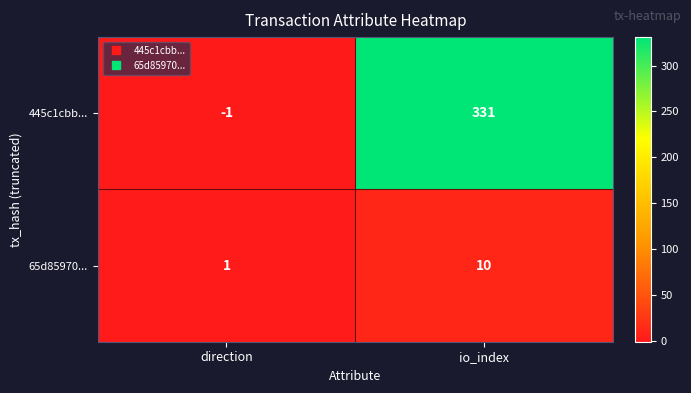

List the series in order of their overall mean, highest first.

445c1cbb..., 65d85970...